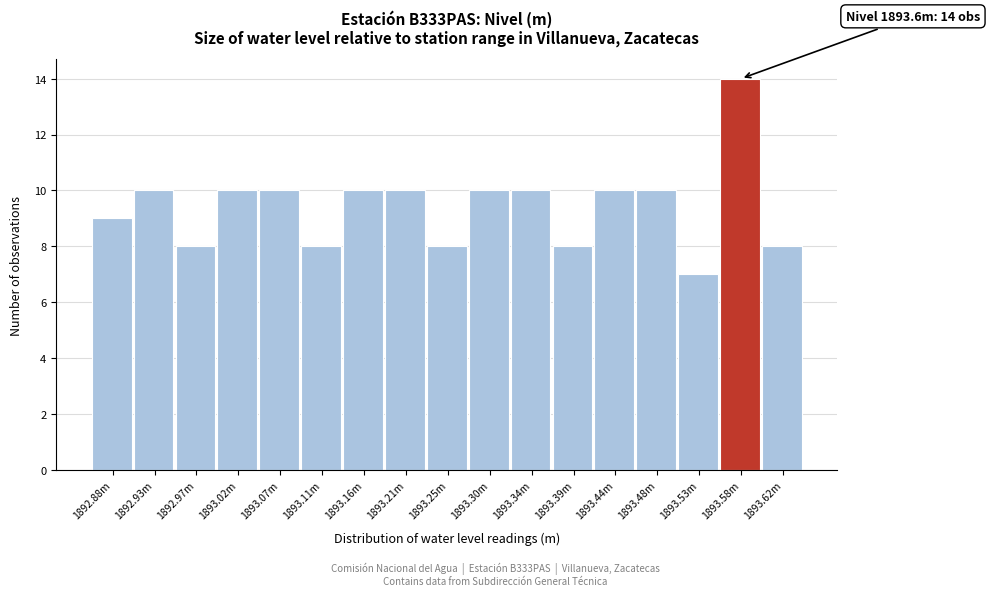

Reading left to right, transcribe all the data shown in this chart.

1892.88m=9	1892.93m=10	1892.97m=8	1893.02m=10	1893.07m=10	1893.11m=8	1893.16m=10	1893.21m=10	1893.25m=8	1893.30m=10	1893.34m=10	1893.39m=8	1893.44m=10	1893.48m=10	1893.53m=7	1893.58m=14	1893.62m=8